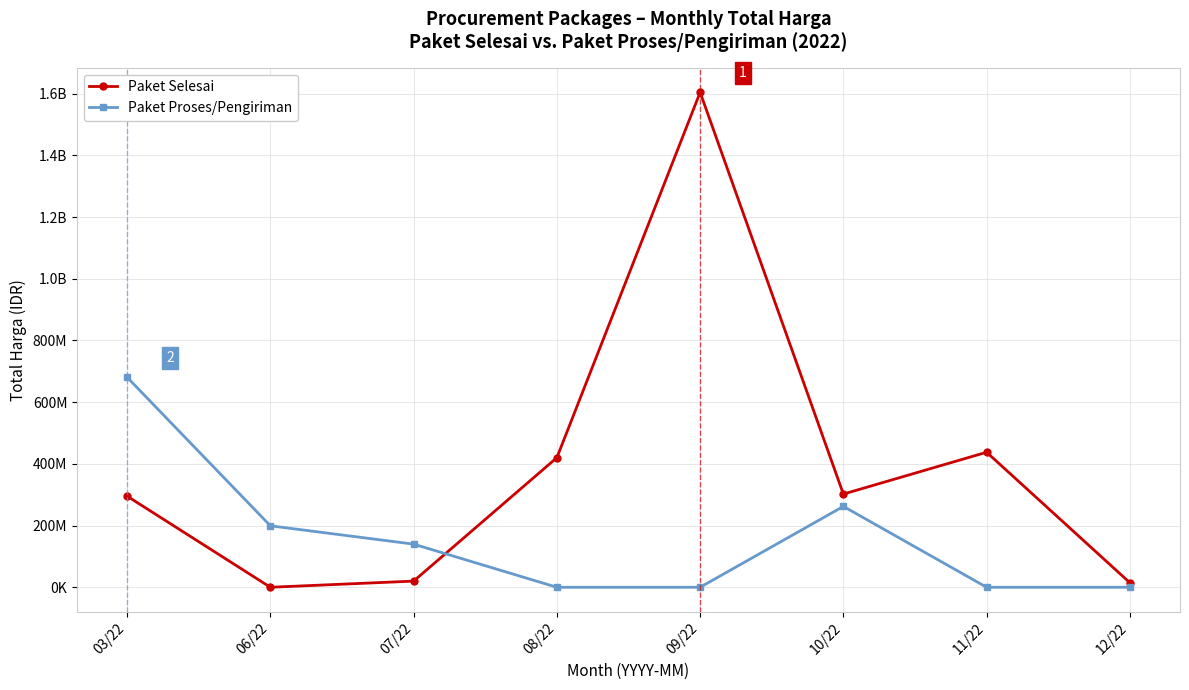

Rank the series by their average value, from highest to lowest.

Paket Selesai, Paket Proses/Pengiriman